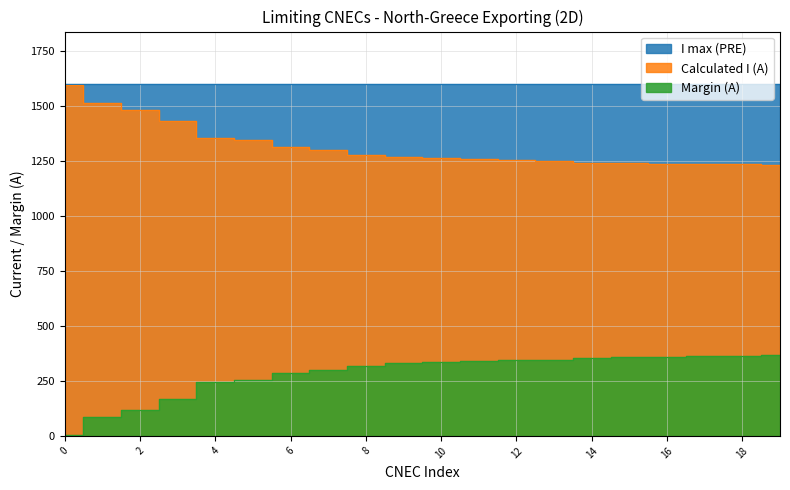

At how many categories does at least one series exceed 584?

20